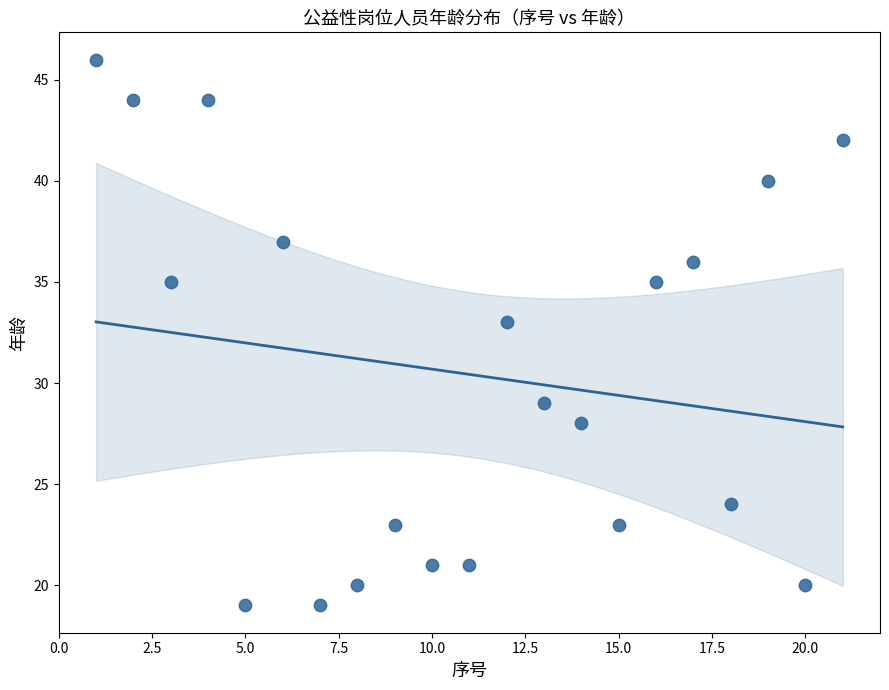

What Y value in the scatter plot is closest to 32?

33